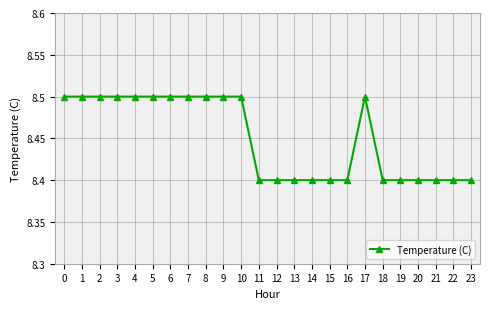

What is the approximate value at 12?

8.4